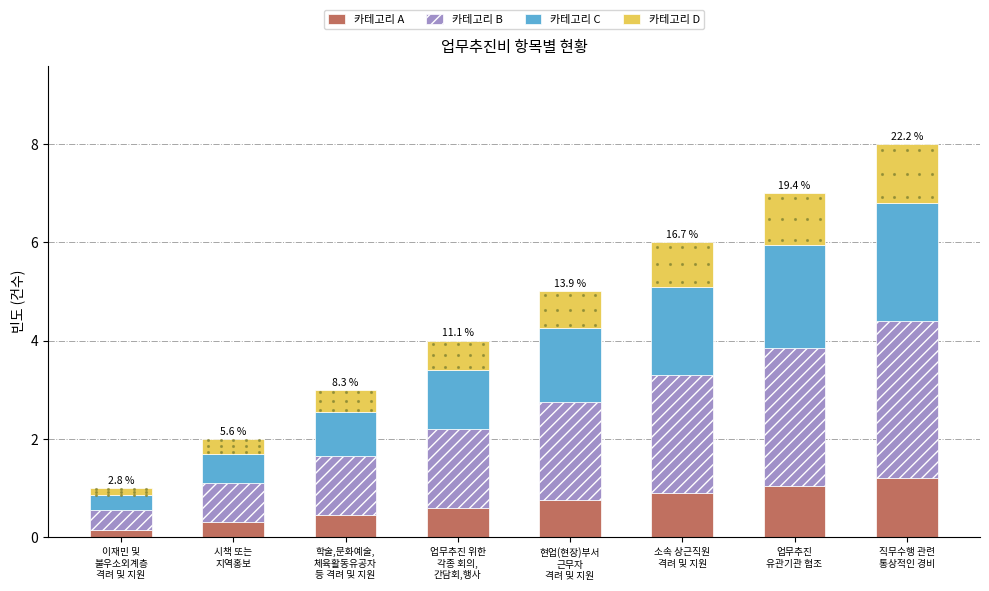

What is the sum of all 카테고리 A values?

5.4